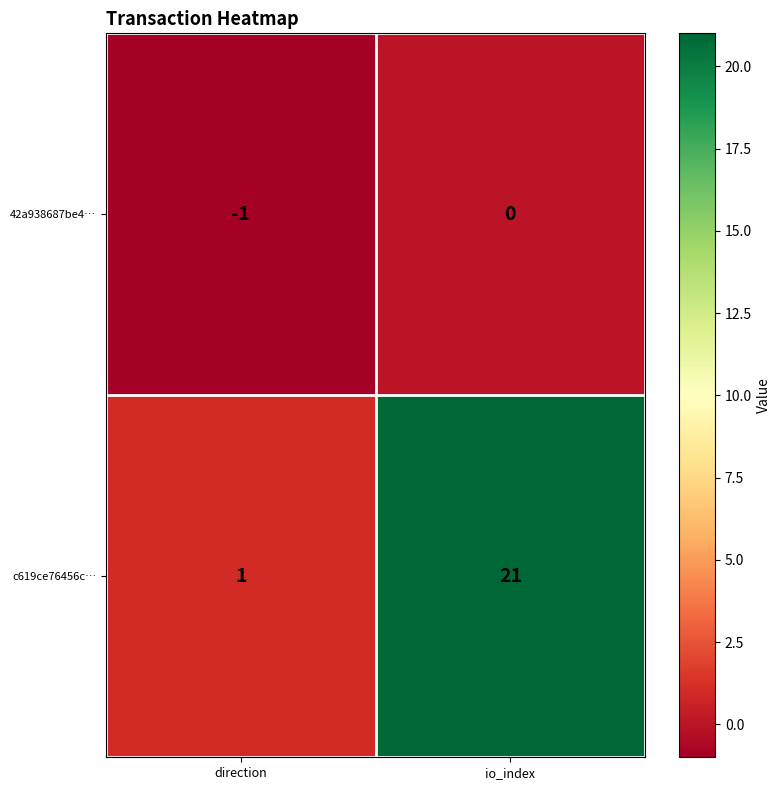

At direction, list the series in order from smallest to largest.

42a938687be4…, c619ce76456c…